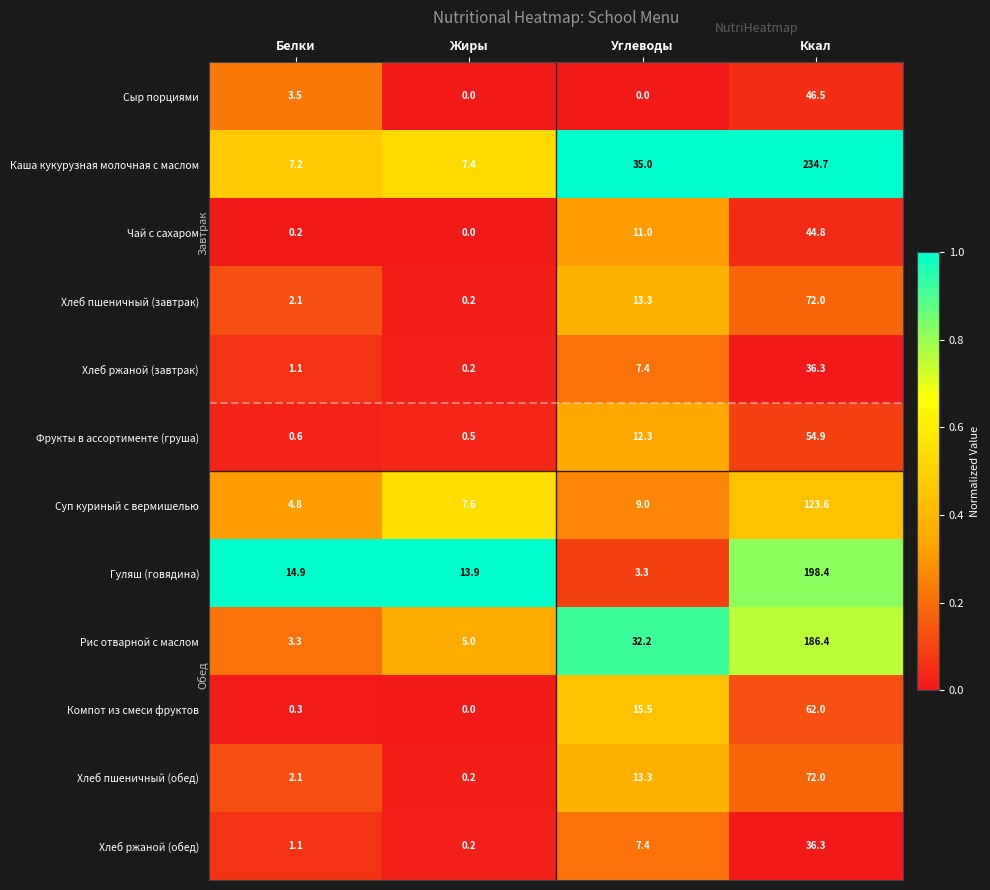

Which series has the largest total across all categories?

Каша кукурузная молочная с маслом